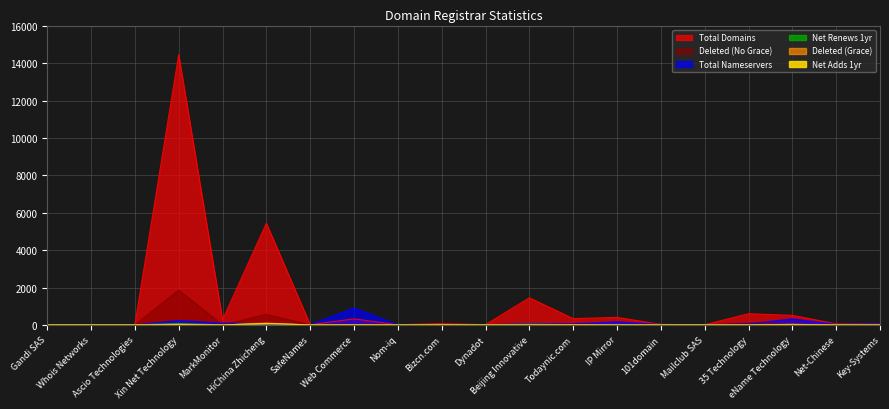

Where does the net-renews-1-yr series first go above 1?

Xin Net Technology